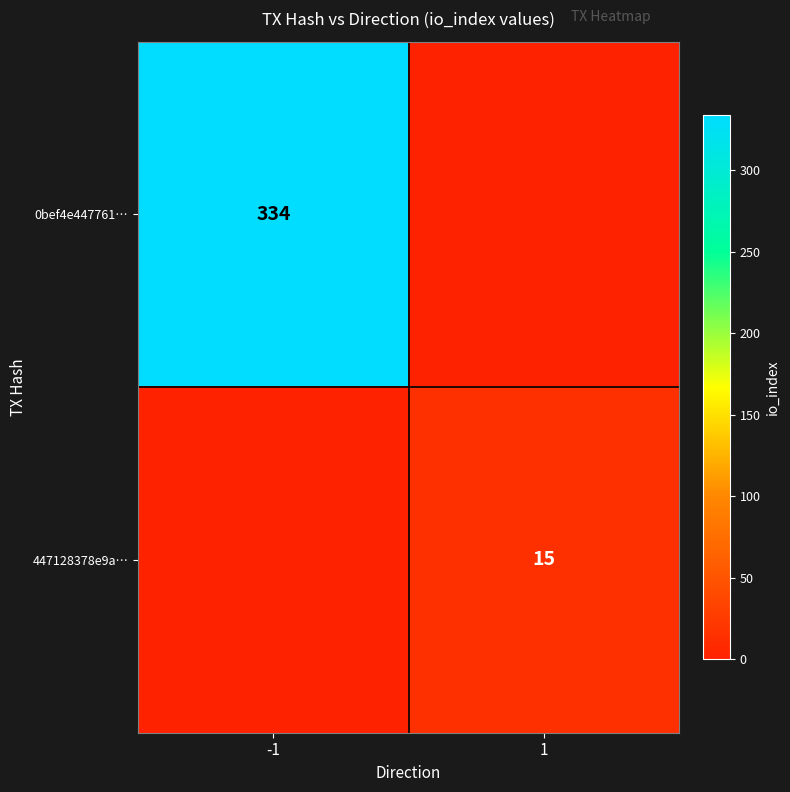

What is the difference between the highest and lowest values at -1?

334